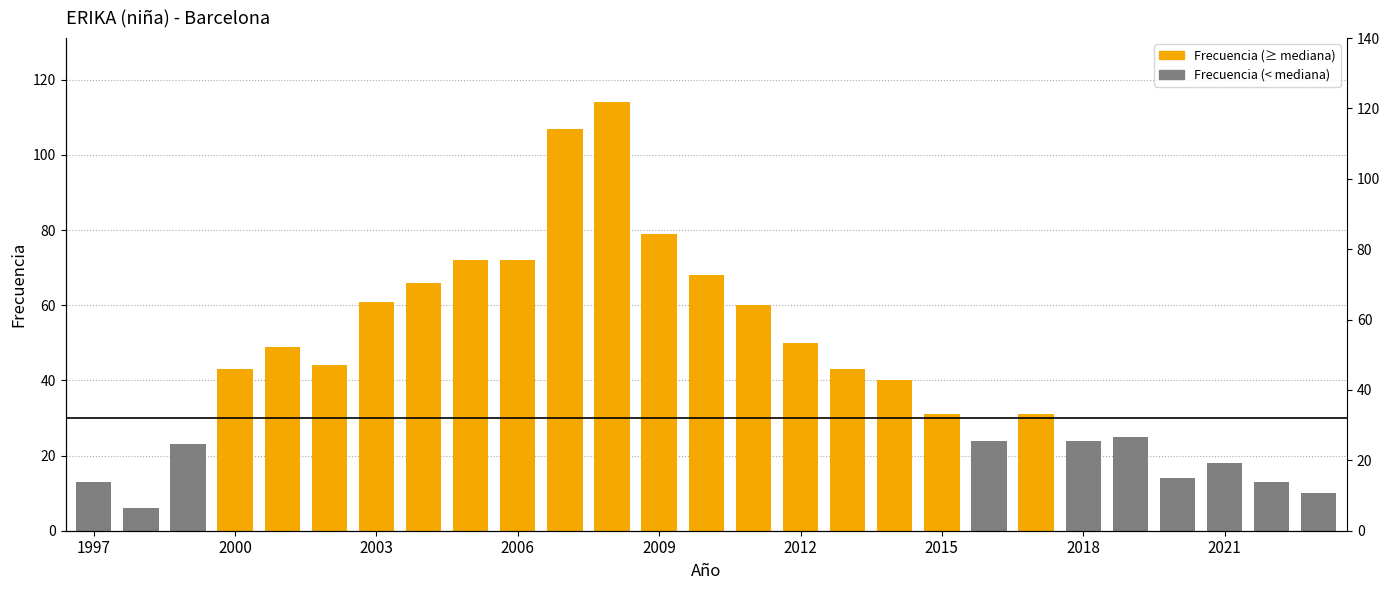

Is it true that the value at 2000 is 28?

False